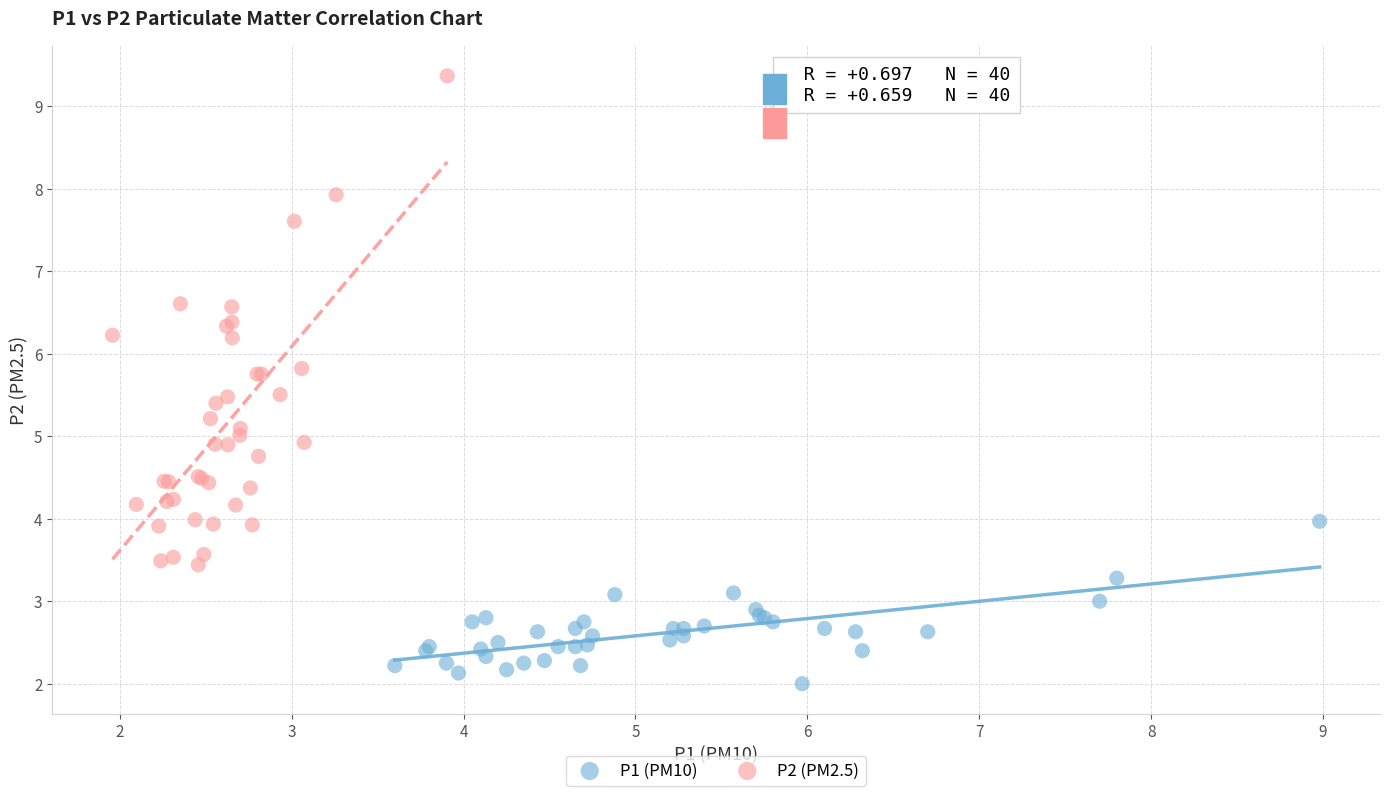

Which series has the widest spread of Y values?

P2 (PM2.5)